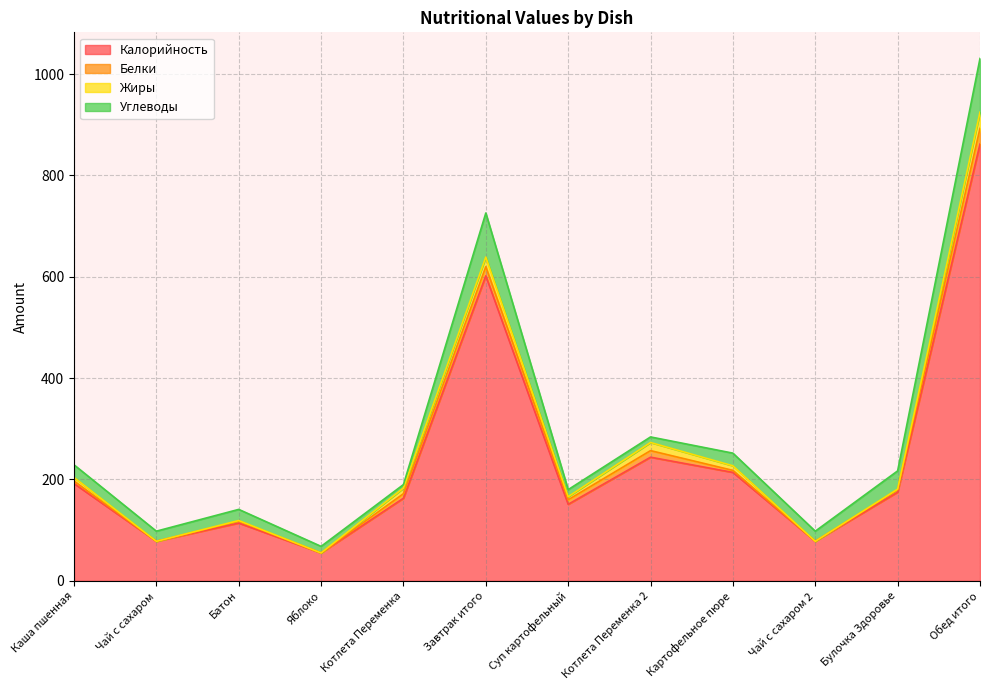

What is the difference between the maximum and minimum values in the Углеводы series?

99